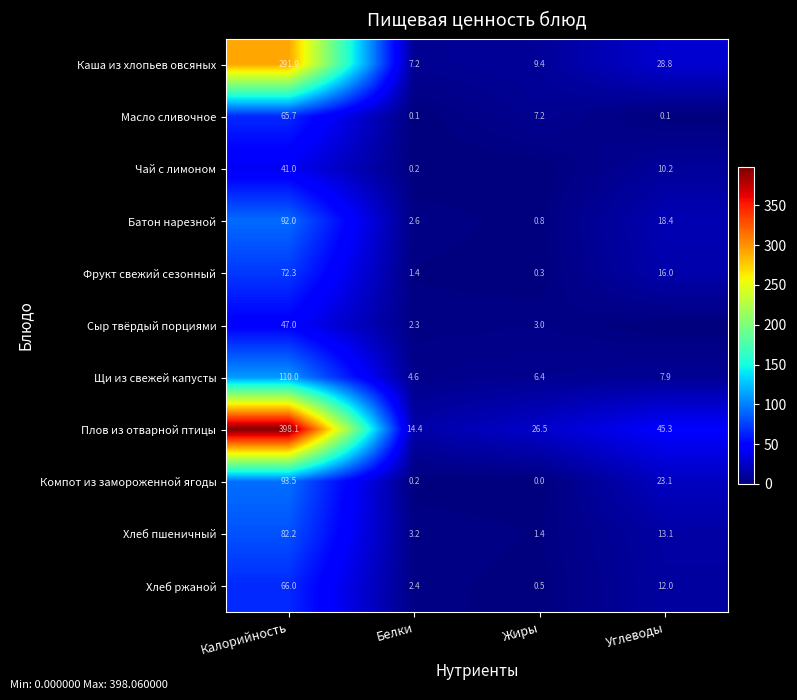

Is the value of Каша из хлопьев овсяных at Белки greater than the value of Батон нарезной at Углеводы?

No